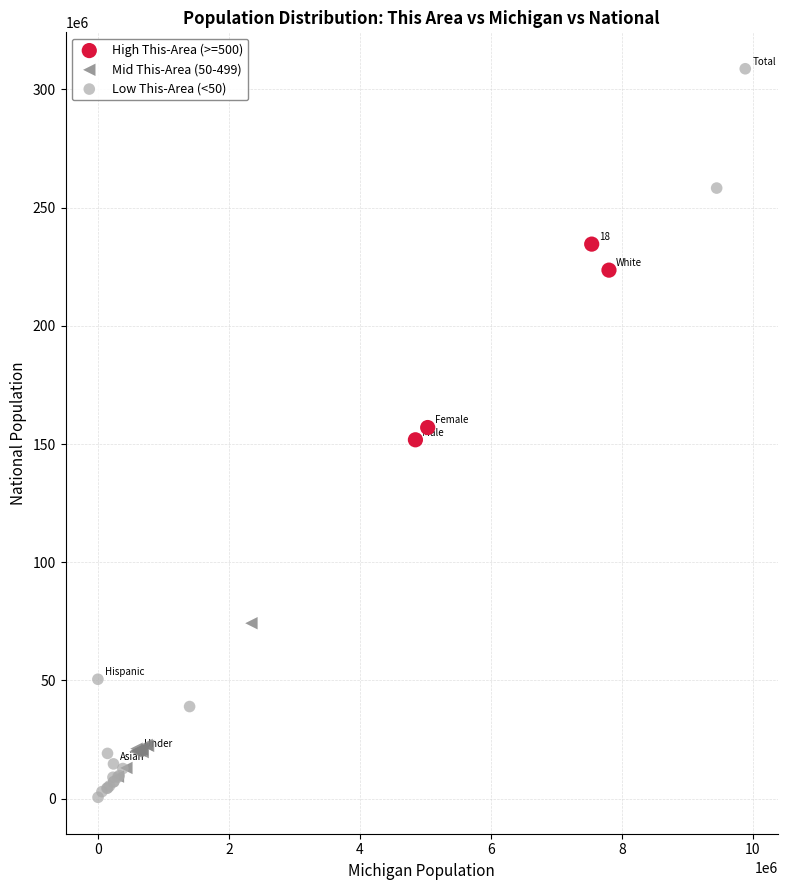

What are all the series names shown in the legend?

High This-Area (>=500), Mid This-Area (50-499), Low This-Area (<50)